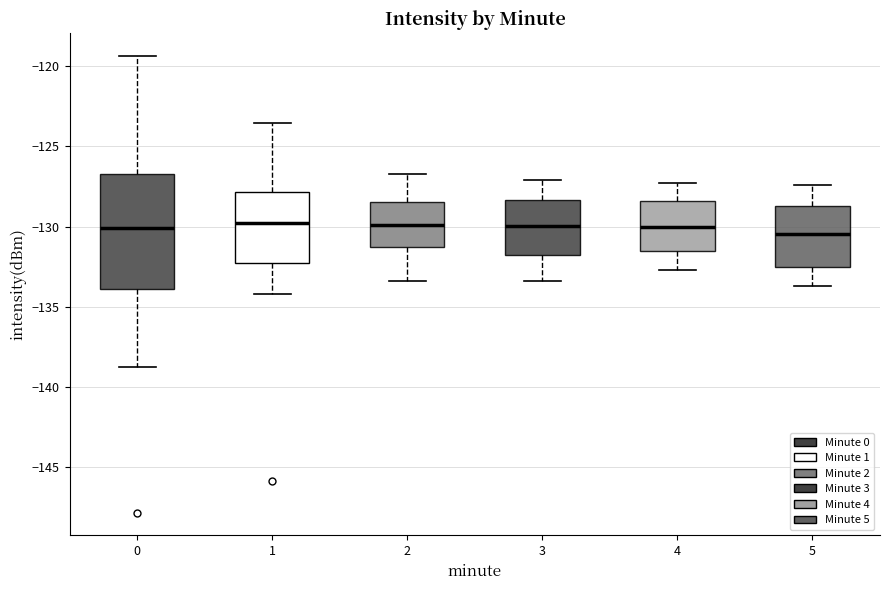

Reading left to right, transcribe this box plot: for each box, give where its median line is, the range the box spans, and where its two whiskers end, as read against the y-axis. The values are not printed on the chart, so give them approximately, as read against the axis.

0: median -130.0, box -134.0 to -126.5, whiskers -138.5 to -119.5
1: median -130.0, box -132.5 to -128.0, whiskers -134.0 to -123.5
2: median -130.0, box -131.5 to -128.5, whiskers -133.5 to -126.5
3: median -130.0, box -131.5 to -128.5, whiskers -133.5 to -127.0
4: median -130.0, box -131.5 to -128.5, whiskers -132.5 to -127.5
5: median -130.5, box -132.5 to -128.5, whiskers -133.5 to -127.5